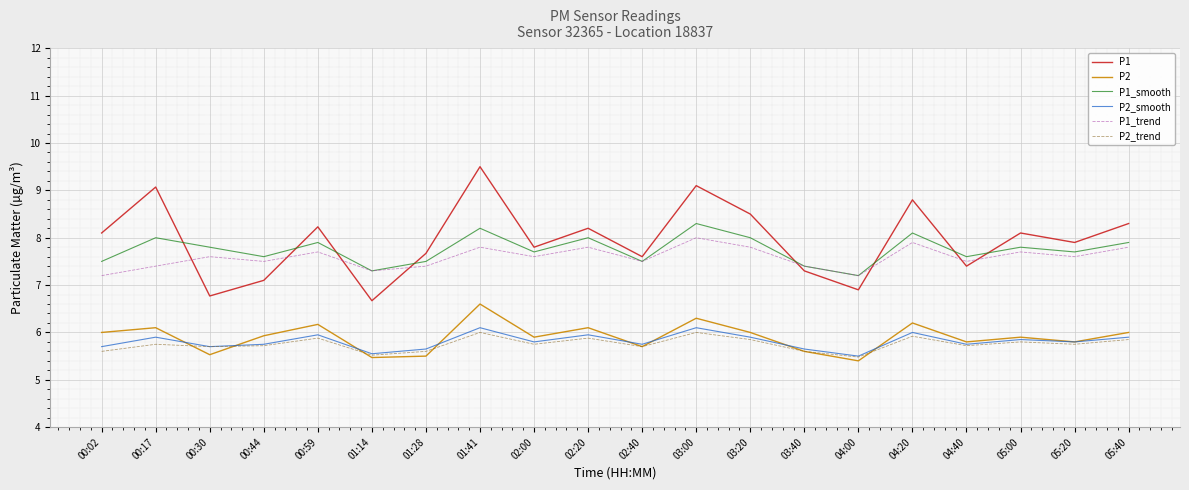

At which category is the sum across all series the highest?

01:41